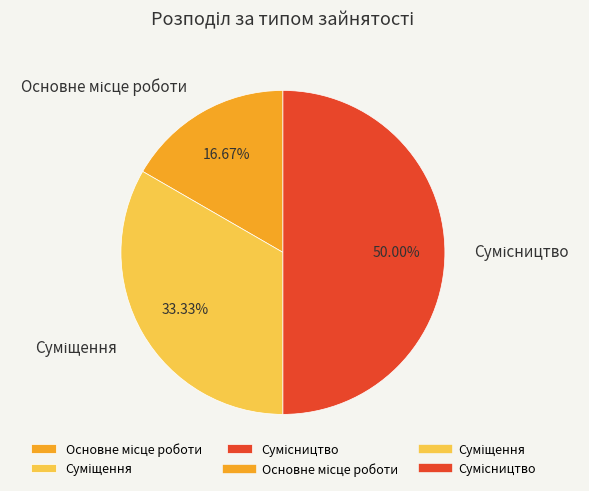

What percentage is NOT represented by Сумісництво?

50.0%